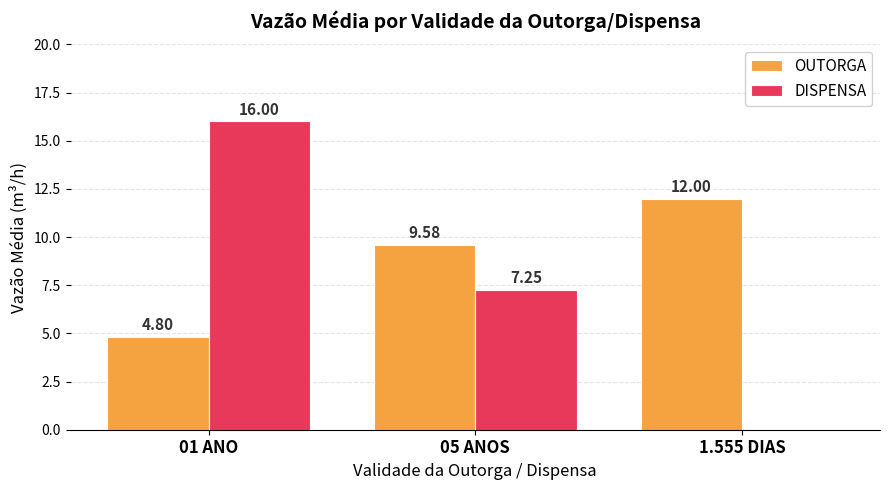

How many distinct data groups are displayed?

2